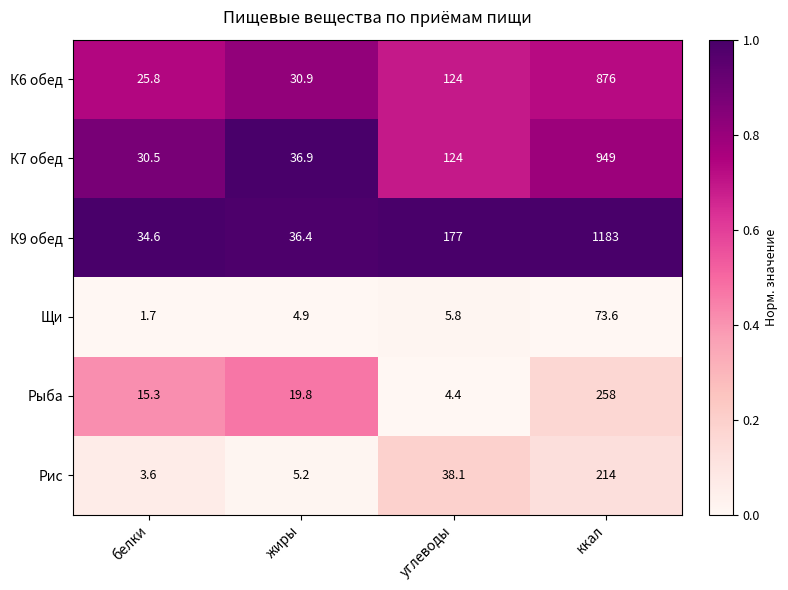

What is the lowest value of the Рыба series?

4.4